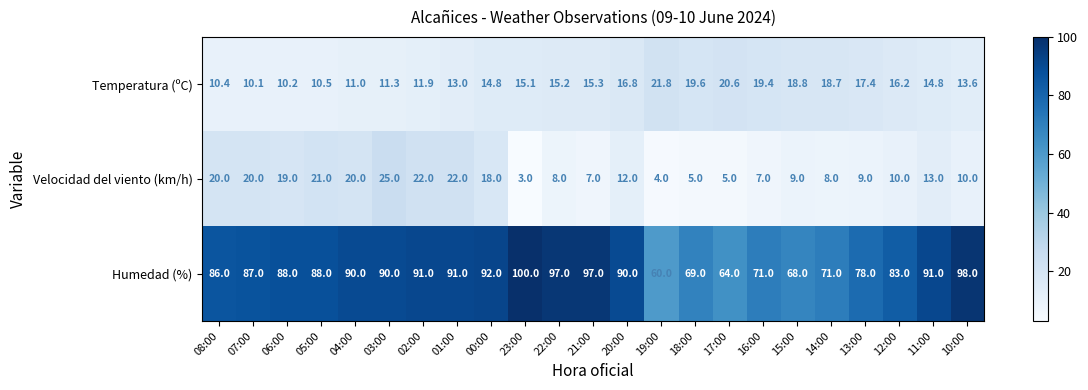

What is the approximate value of Humedad (%) at 08:00?

86.0